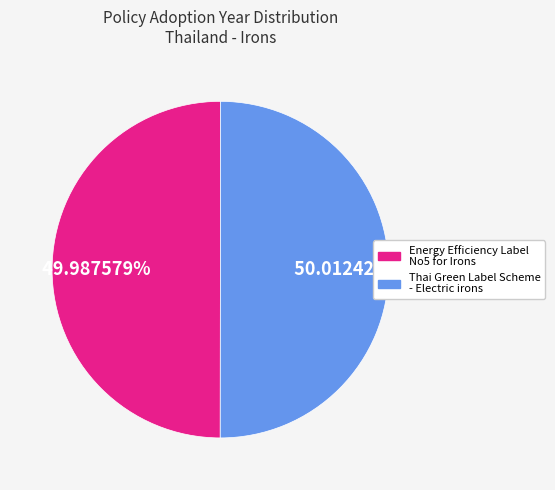

Do Thai Green Label Scheme - Electric irons and Energy Efficiency Label No5 for Irons together represent more than half of the pie?

Yes